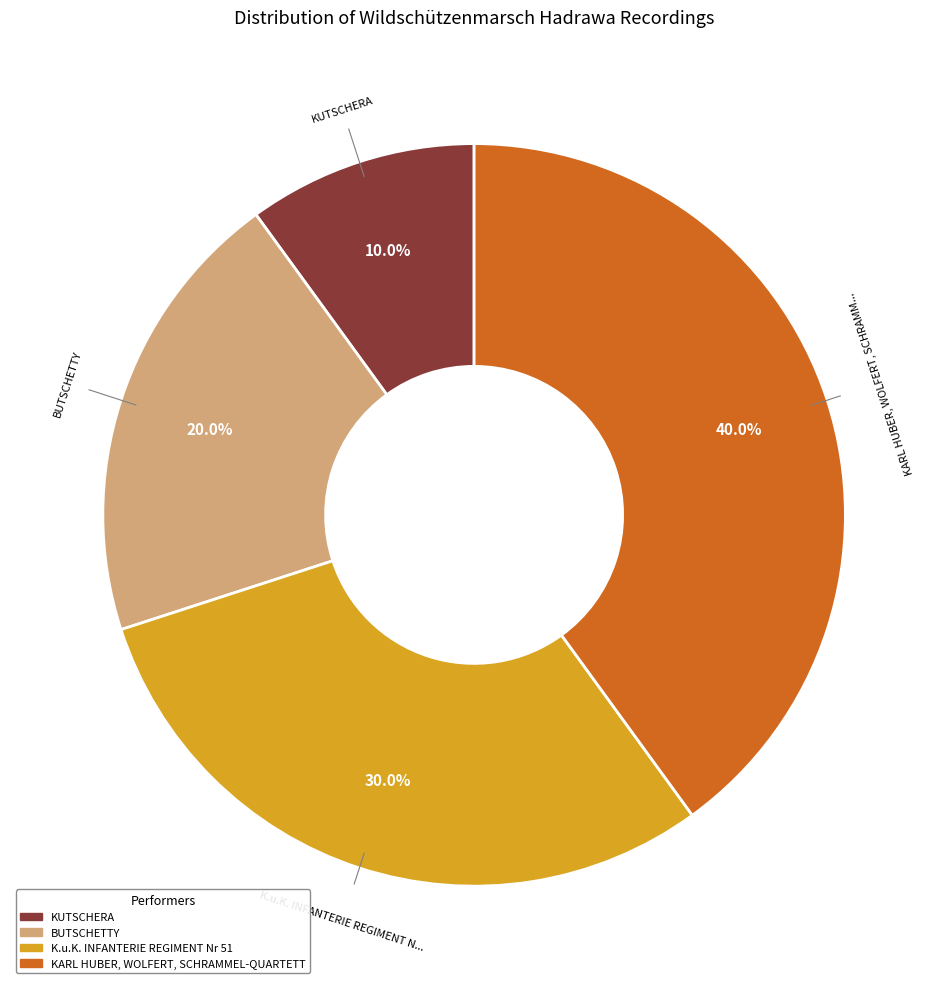

To the nearest percent, what is the average slice percentage?

25%